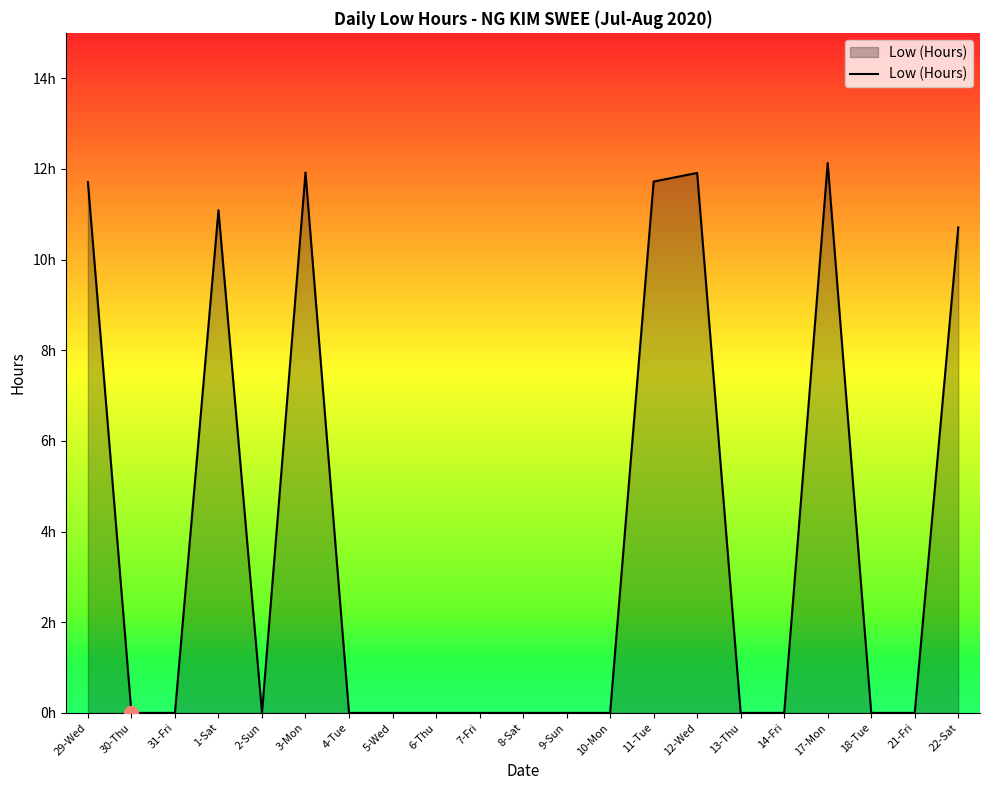

Reading right to left, list all the values displayed in this chart.

10.7	0.0	0.0	12.1	0.0	0.0	11.9	11.7	0.0	0.0	0.0	0.0	0.0	0.0	0.0	11.9	0.0	11.1	0.0	0.0	11.7